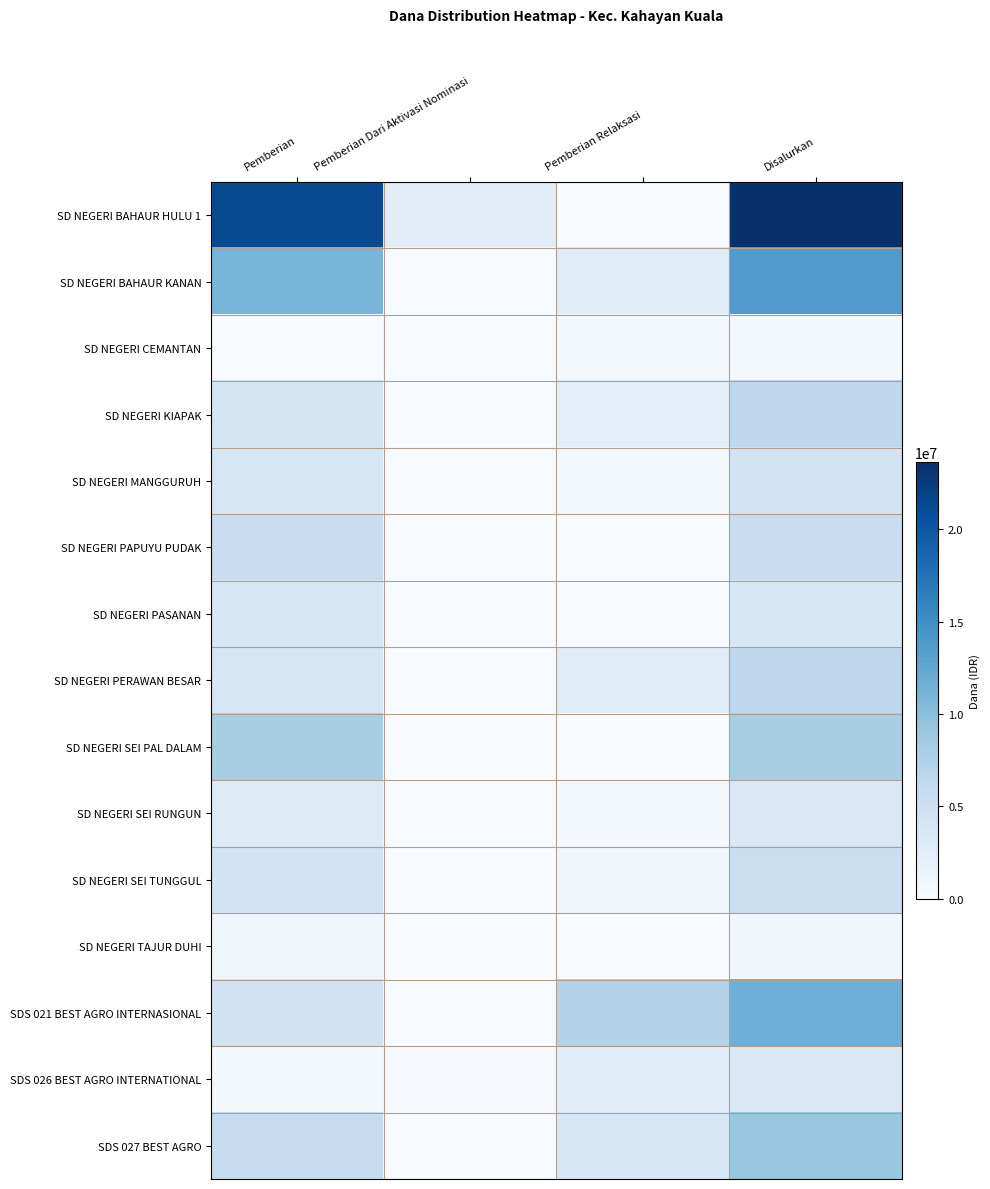

Reading right to left, transcribe all the data shown in this chart.

SD NEGERI BAHAUR HULU 1: Disalurkan=23625000	Pemberian Relaksasi=0	Pemberian Dari Aktivasi Nominasi=2475000	Pemberian=21150000
SD NEGERI BAHAUR KANAN: Disalurkan=13725000	Pemberian Relaksasi=2700000	Pemberian Dari Aktivasi Nominasi=0	Pemberian=11025000
SD NEGERI CEMANTAN: Disalurkan=450000	Pemberian Relaksasi=450000	Pemberian Dari Aktivasi Nominasi=0	Pemberian=0
SD NEGERI KIAPAK: Disalurkan=6300000	Pemberian Relaksasi=2250000	Pemberian Dari Aktivasi Nominasi=0	Pemberian=4050000
SD NEGERI MANGGURUH: Disalurkan=4275000	Pemberian Relaksasi=450000	Pemberian Dari Aktivasi Nominasi=0	Pemberian=3825000
SD NEGERI PAPUYU PUDAK: Disalurkan=5400000	Pemberian Relaksasi=0	Pemberian Dari Aktivasi Nominasi=0	Pemberian=5400000
SD NEGERI PASANAN: Disalurkan=3600000	Pemberian Relaksasi=0	Pemberian Dari Aktivasi Nominasi=0	Pemberian=3600000
SD NEGERI PERAWAN BESAR: Disalurkan=6525000	Pemberian Relaksasi=2700000	Pemberian Dari Aktivasi Nominasi=0	Pemberian=3825000
SD NEGERI SEI PAL DALAM: Disalurkan=8100000	Pemberian Relaksasi=0	Pemberian Dari Aktivasi Nominasi=0	Pemberian=8100000
SD NEGERI SEI RUNGUN: Disalurkan=3375000	Pemberian Relaksasi=450000	Pemberian Dari Aktivasi Nominasi=0	Pemberian=2925000
SD NEGERI SEI TUNGGUL: Disalurkan=5175000	Pemberian Relaksasi=900000	Pemberian Dari Aktivasi Nominasi=0	Pemberian=4275000
SD NEGERI TAJUR DUHI: Disalurkan=900000	Pemberian Relaksasi=0	Pemberian Dari Aktivasi Nominasi=0	Pemberian=900000
SDS 021 BEST AGRO INTERNASIONAL: Disalurkan=11700000	Pemberian Relaksasi=7200000	Pemberian Dari Aktivasi Nominasi=0	Pemberian=4500000
SDS 026 BEST AGRO INTERNATIONAL: Disalurkan=3375000	Pemberian Relaksasi=2700000	Pemberian Dari Aktivasi Nominasi=225000	Pemberian=450000
SDS 027 BEST AGRO: Disalurkan=9225000	Pemberian Relaksasi=3600000	Pemberian Dari Aktivasi Nominasi=0	Pemberian=5625000